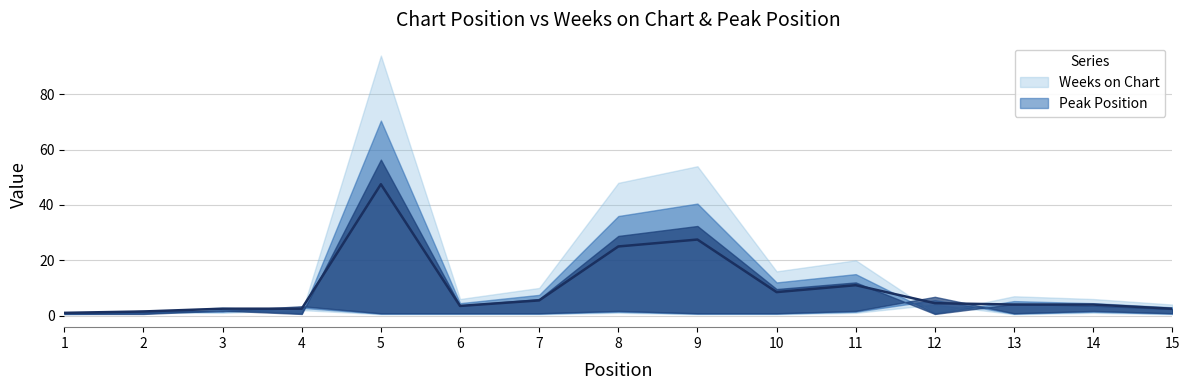

How many categories are shown in the chart?

15